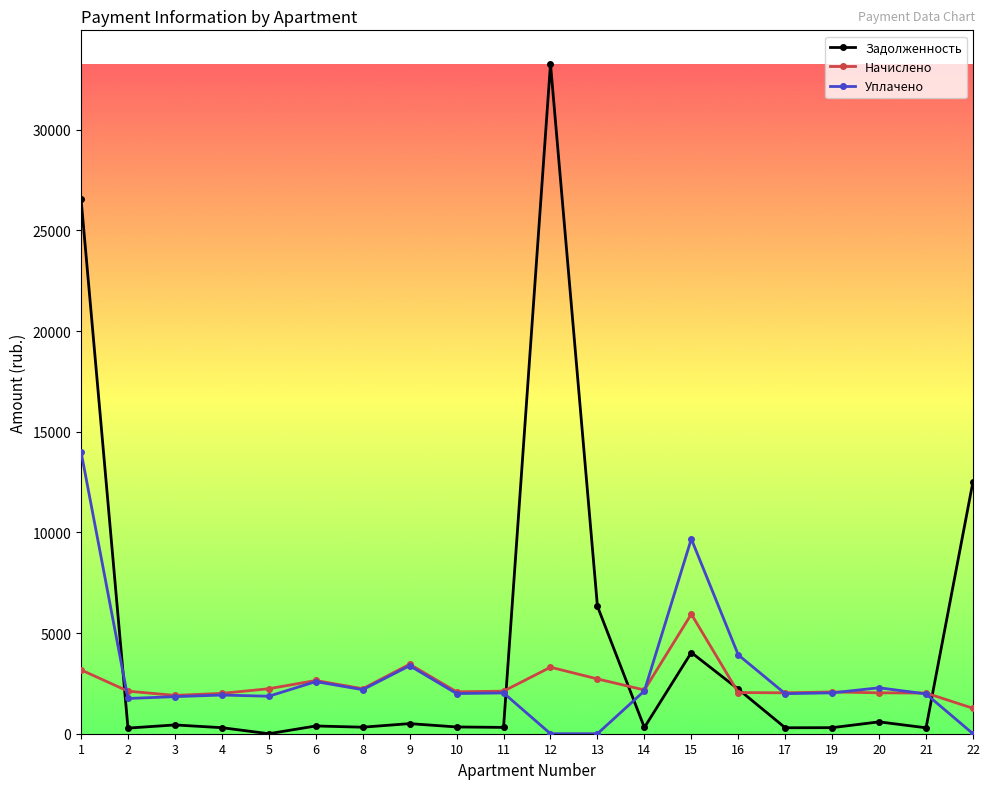

Which series has the widest spread of values?

Задолженность